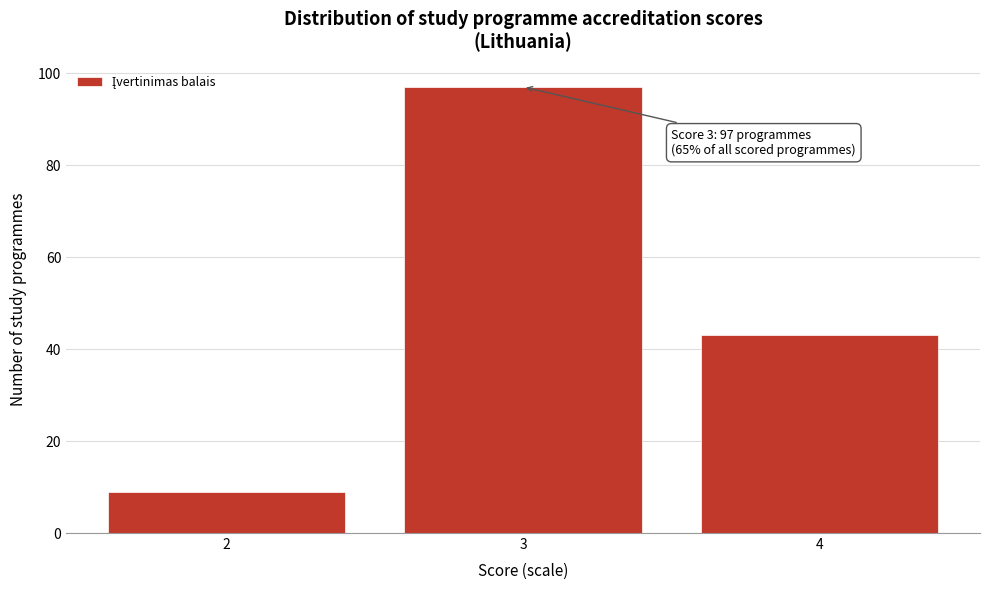

Reading left to right, list all the values displayed in this chart.

2=9	3=97	4=43